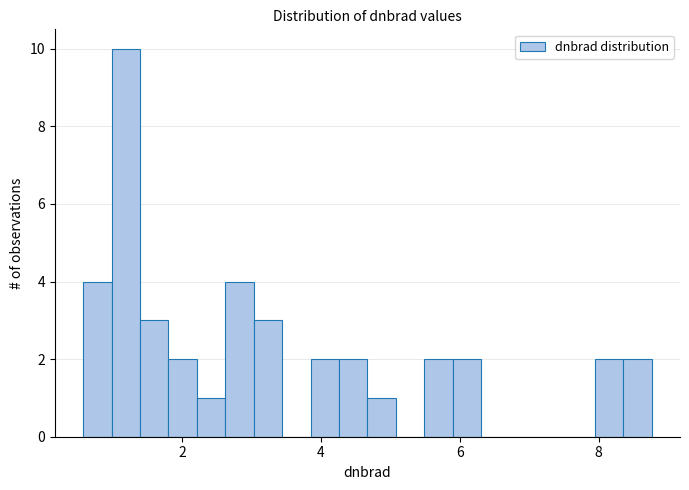

Read against the x-axis, roughly where is the centre of the tallest bar?

1.2